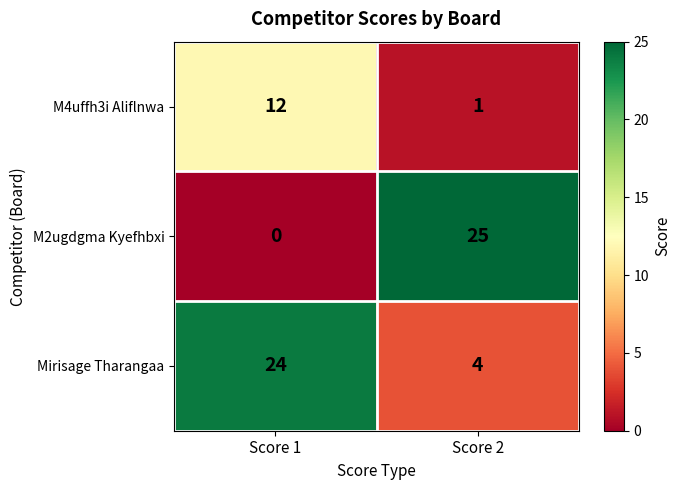

The value of Mirisage Tharangaa at Score 2 is 4. True or false?

True